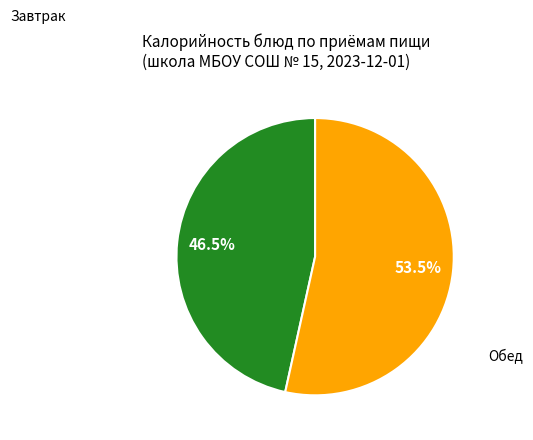

Is there any slice that represents more than half of the pie?

Yes